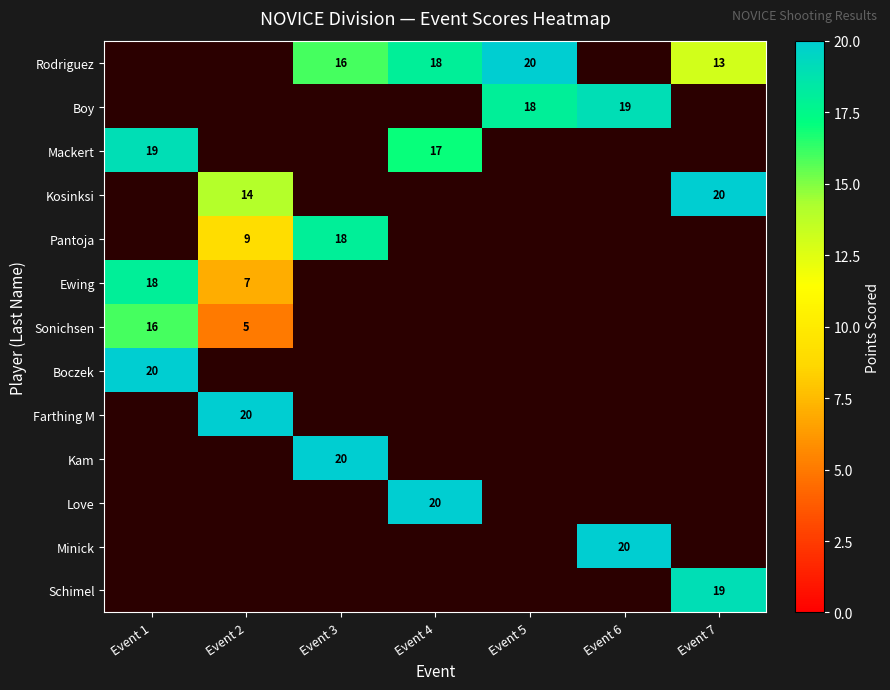

Is it true that Pantoja equals 10 at Event 3?

False